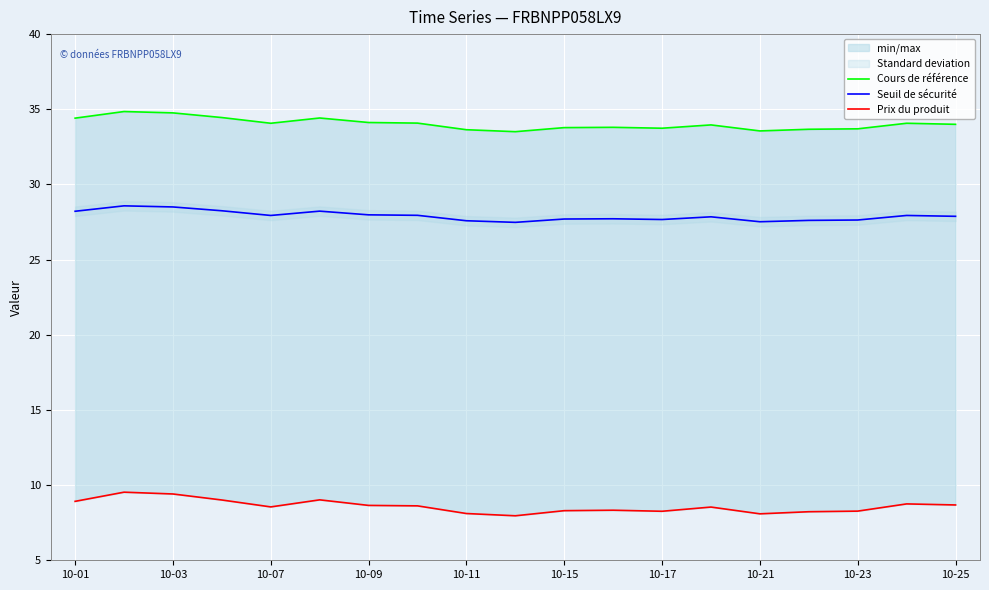

Count the number of data series in this chart.

3